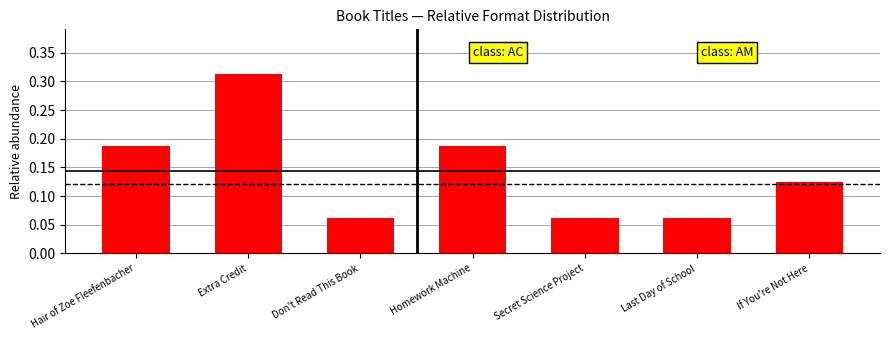

What is the label of the 7th bar from the right?

Hair of Zoe Fleefenbacher